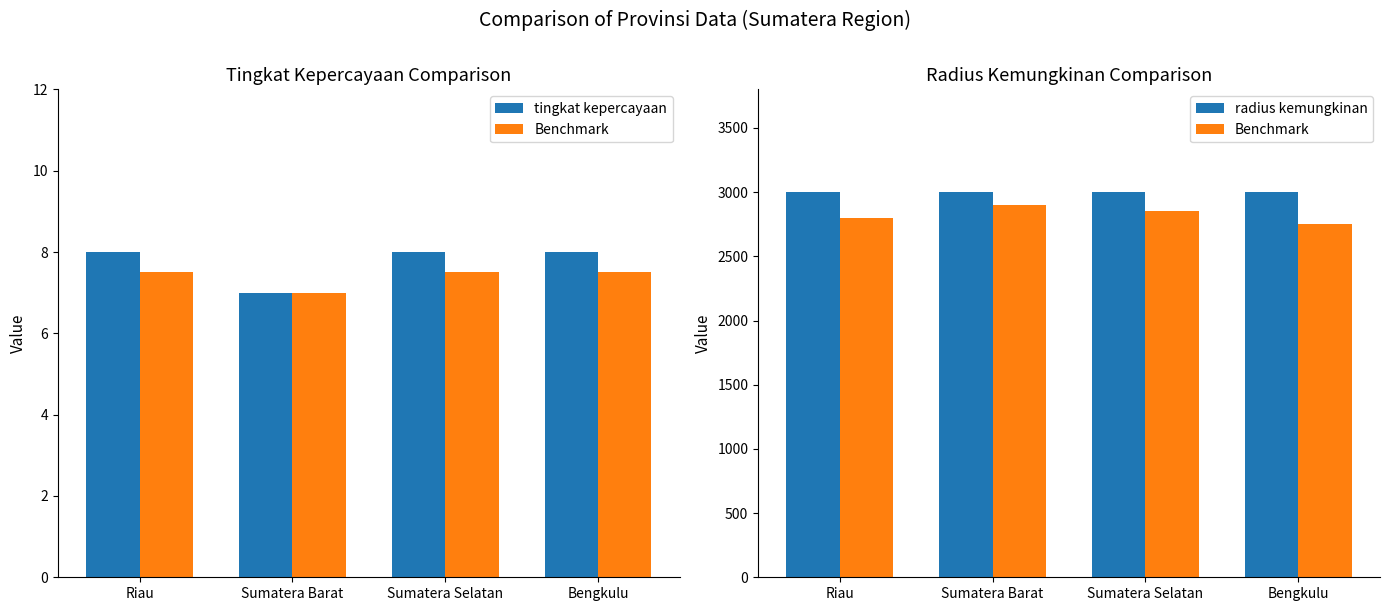

What is the sum of the Benchmark values at Riau and Sumatera Selatan?

5650